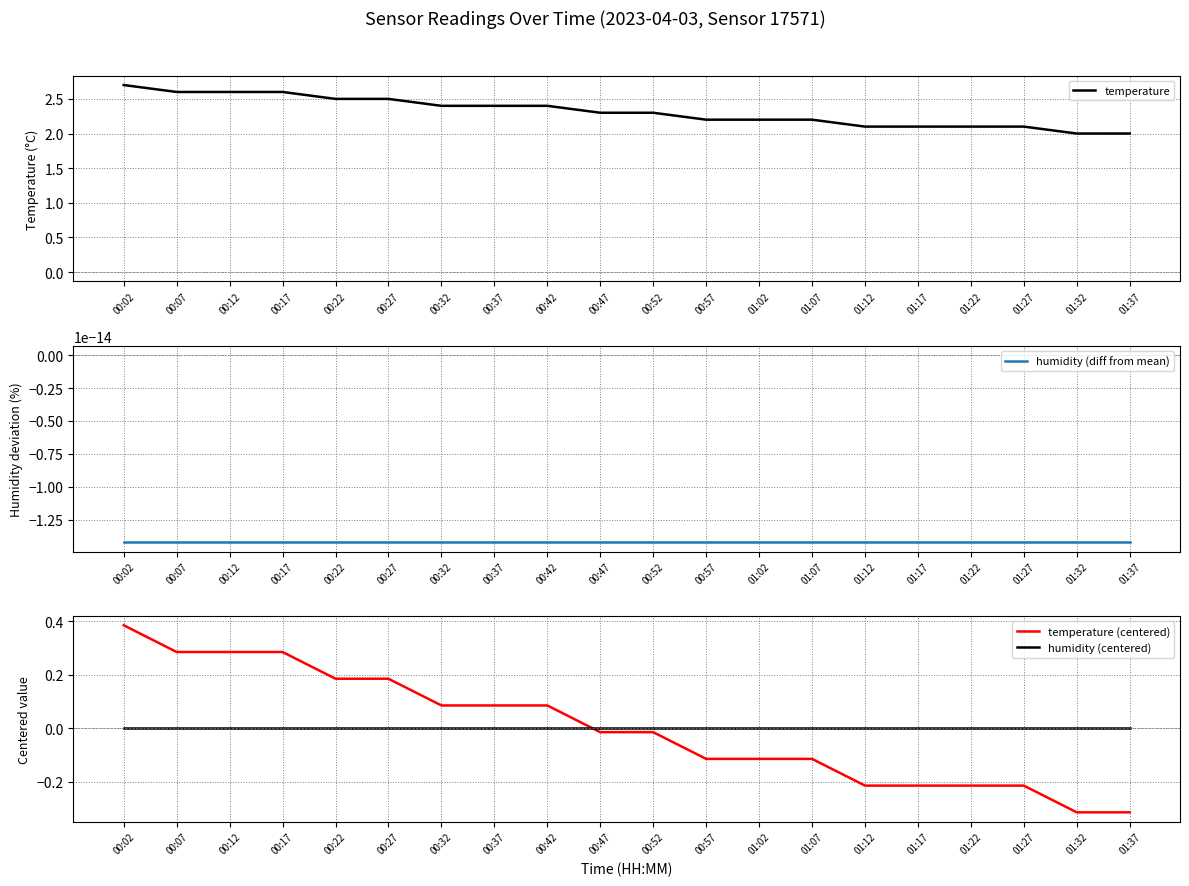

Reading left to right, what are all the values shown in this chart?

temperature: 2.7	2.6	2.6	2.6	2.5	2.5	2.4	2.4	2.4	2.3	2.3	2.2	2.2	2.2	2.1	2.1	2.1	2.1	2.0	2.0
humidity (diff from mean): -0.0	-0.0	-0.0	-0.0	-0.0	-0.0	-0.0	-0.0	-0.0	-0.0	-0.0	-0.0	-0.0	-0.0	-0.0	-0.0	-0.0	-0.0	-0.0	-0.0
temperature (centered): 0.4	0.3	0.3	0.3	0.2	0.2	0.1	0.1	0.1	-0.0	-0.0	-0.1	-0.1	-0.1	-0.2	-0.2	-0.2	-0.2	-0.3	-0.3
humidity (centered): -0.0	-0.0	-0.0	-0.0	-0.0	-0.0	-0.0	-0.0	-0.0	-0.0	-0.0	-0.0	-0.0	-0.0	-0.0	-0.0	-0.0	-0.0	-0.0	-0.0